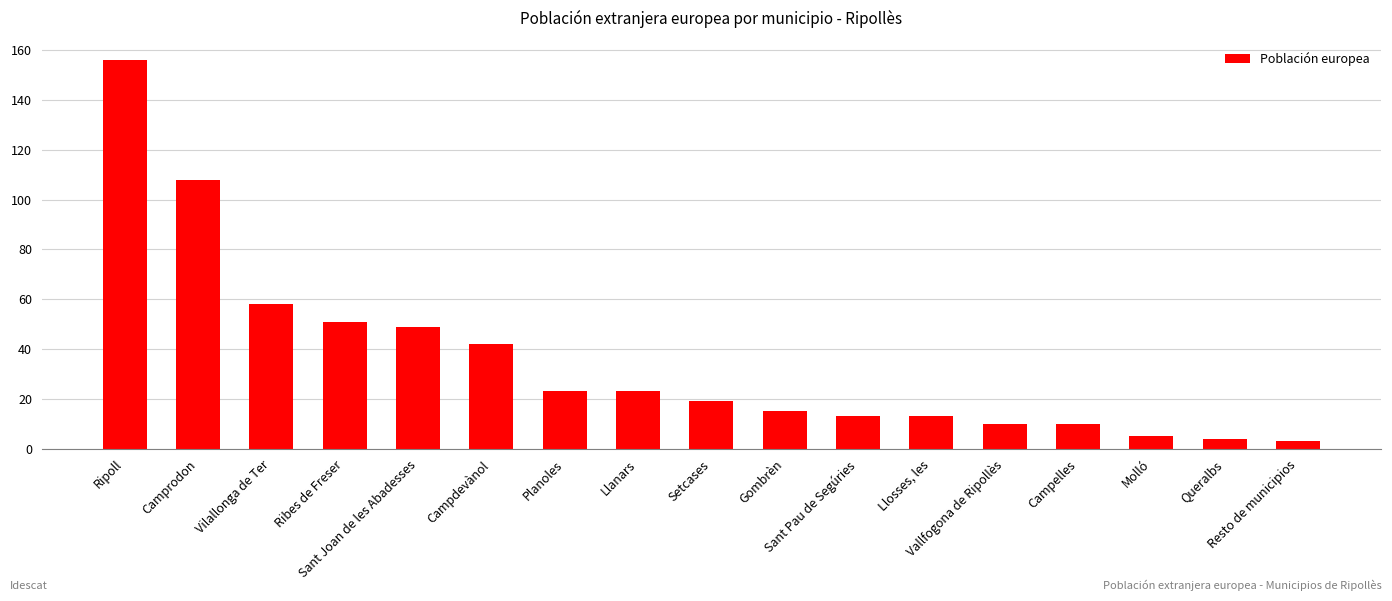

Is it true that the value at Sant Pau de Segúries is 13?

True